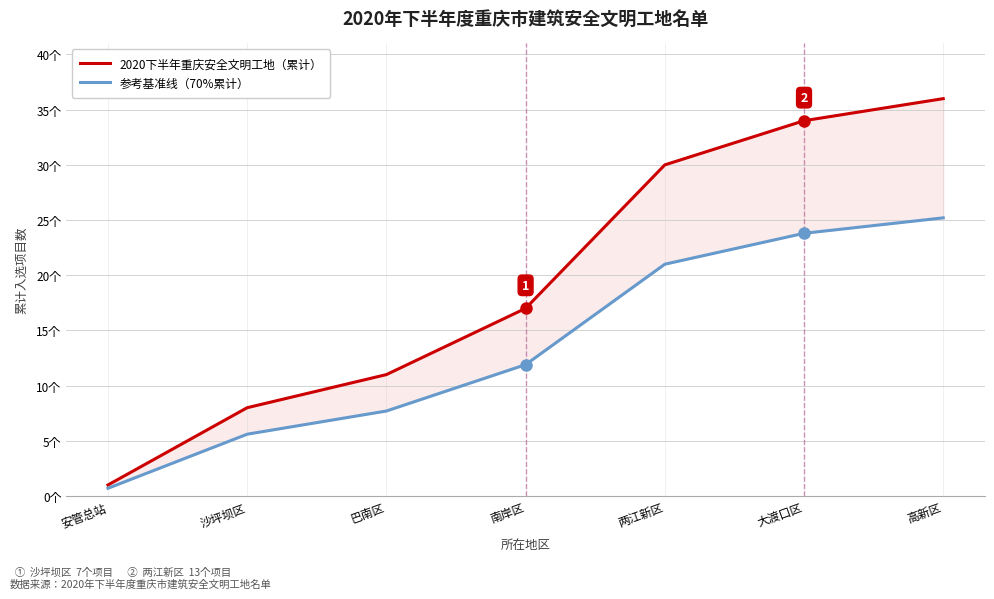

How many values in the 2020下半年重庆安全文明工地（累计） series are below 17?

3